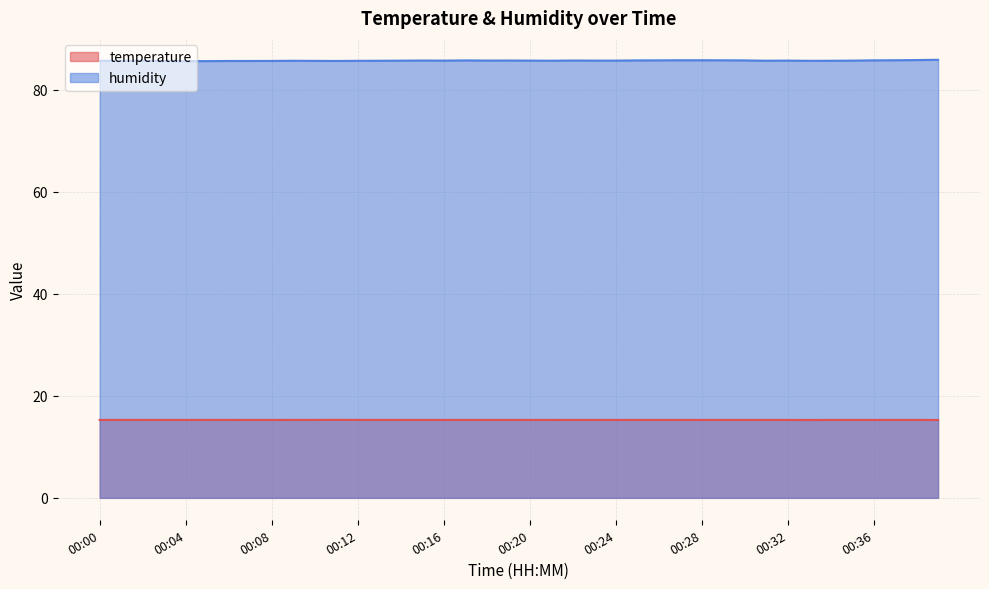

True or false: humidity has more than 1 points higher than both neighbors.

True